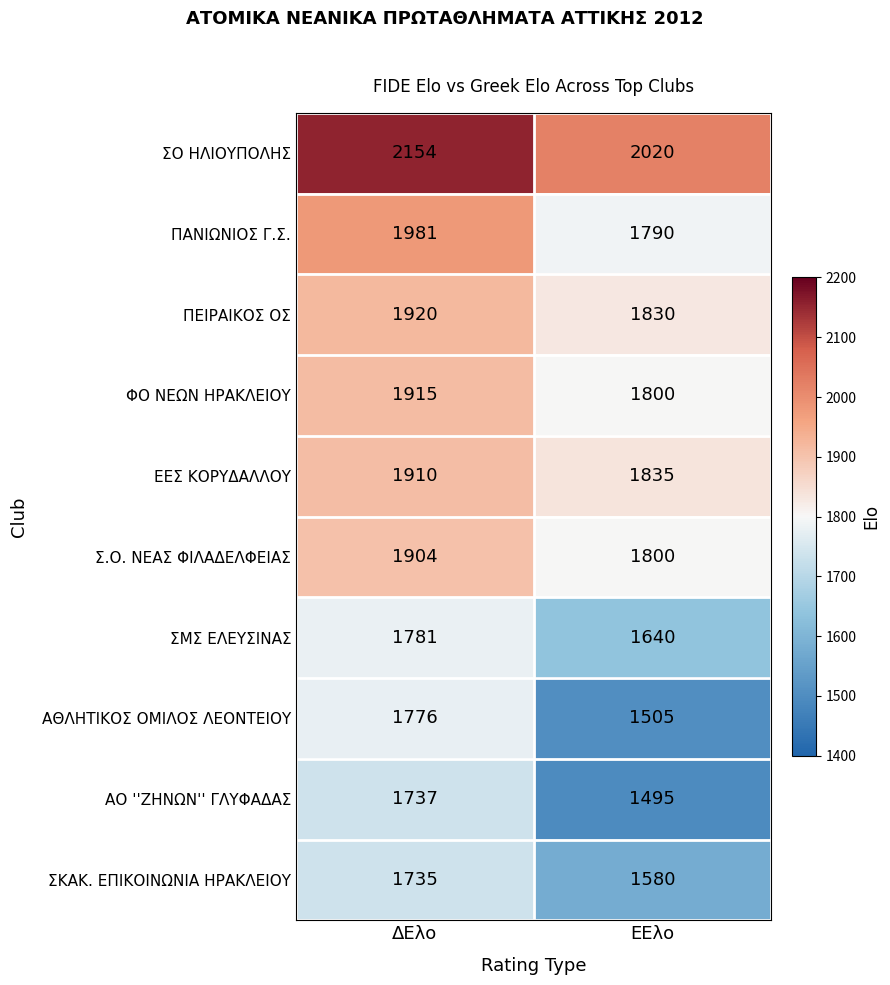

List the series in order of their peak value, lowest first.

ΣΚΑΚ. ΕΠΙΚΟΙΝΩΝΙΑ ΗΡΑΚΛΕΙΟΥ, ΑΟ ''ΖΗΝΩΝ'' ΓΛΥΦΑΔΑΣ, ΑΘΛΗΤΙΚΟΣ ΟΜΙΛΟΣ ΛΕΟΝΤΕΙΟΥ, ΣΜΣ ΕΛΕΥΣΙΝΑΣ, Σ.Ο. ΝΕΑΣ ΦΙΛΑΔΕΛΦΕΙΑΣ, ΕΕΣ ΚΟΡΥΔΑΛΛΟΥ, ΦΟ ΝΕΩΝ ΗΡΑΚΛΕΙΟΥ, ΠΕΙΡΑΙΚΟΣ ΟΣ, ΠΑΝΙΩΝΙΟΣ Γ.Σ., ΣΟ ΗΛΙΟΥΠΟΛΗΣ